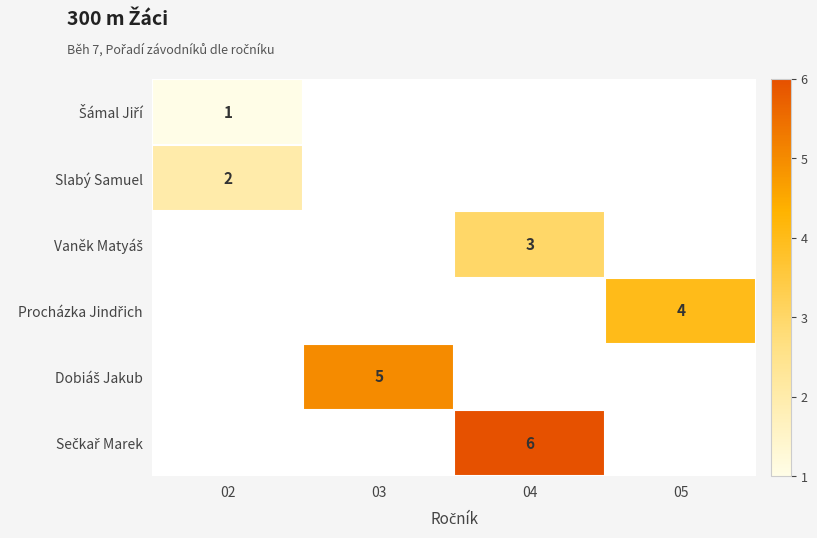

List the labels in order of Vaněk Matyáš value, smallest first.

02, 03, 04, 05